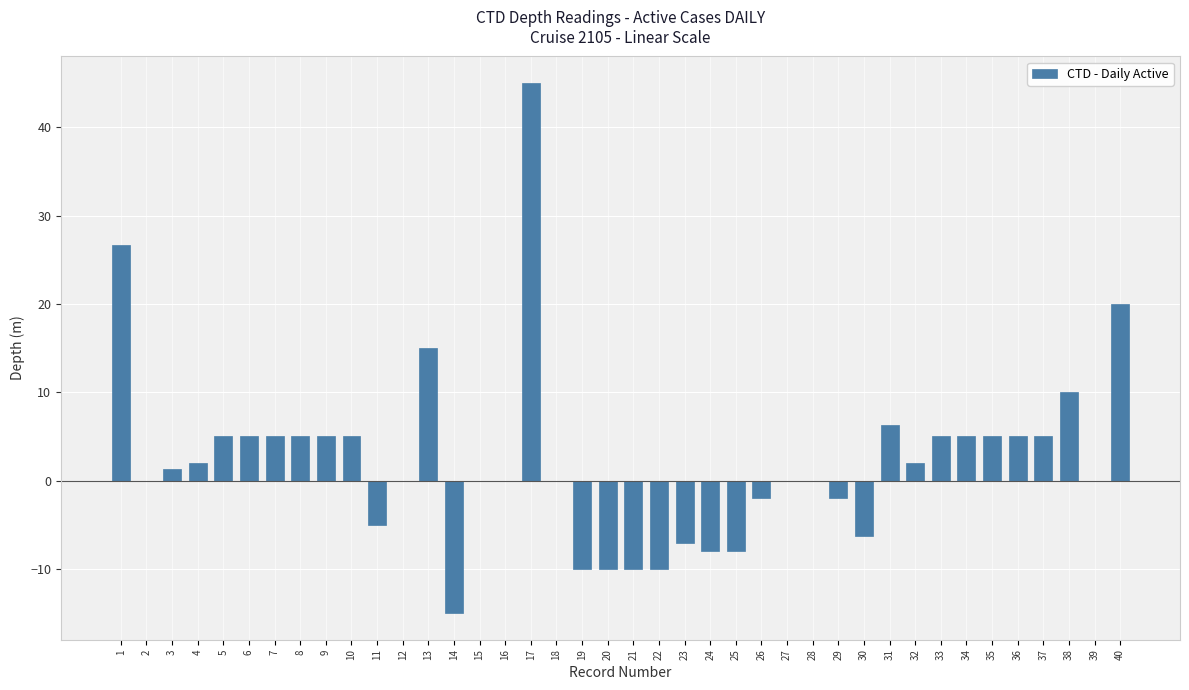

Does the chart contain stacked bars?

No